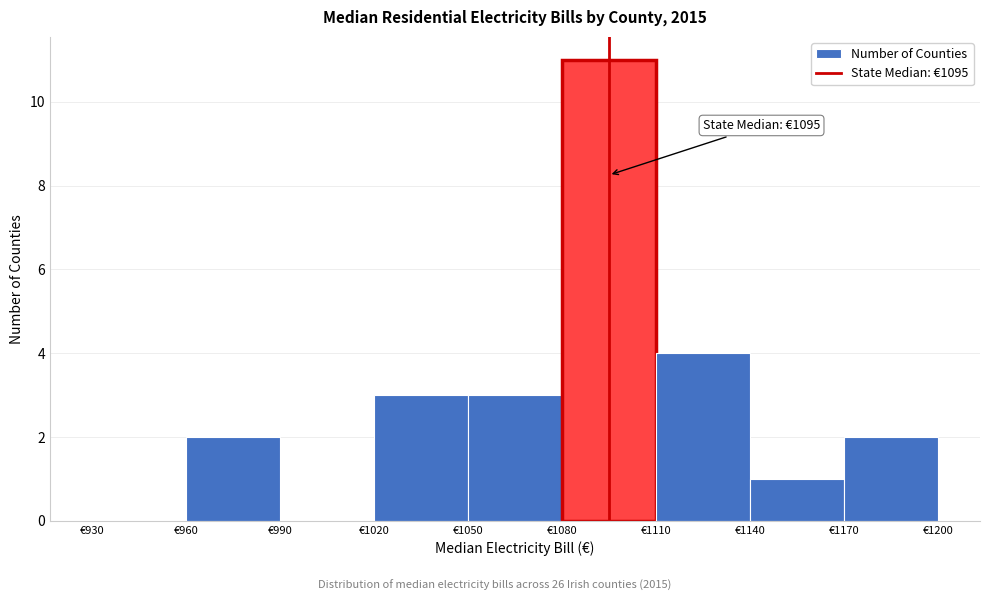

Over which range of the x-axis is the bar tallest?

1080 to 1110